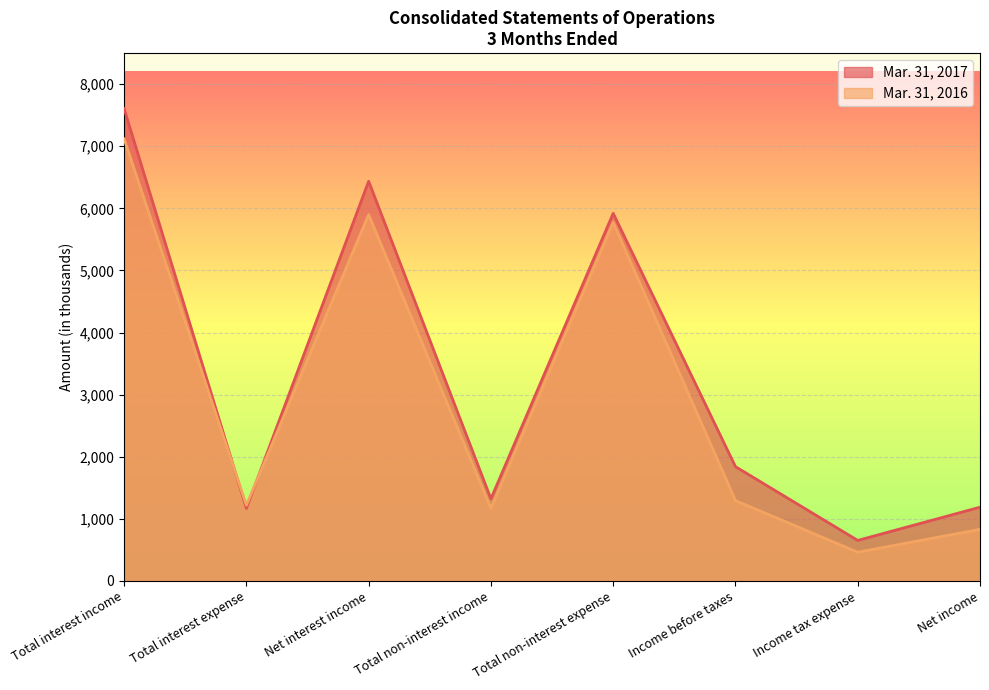

What is the difference between the maximum and minimum values in the Mar. 31, 2017 series?

6953